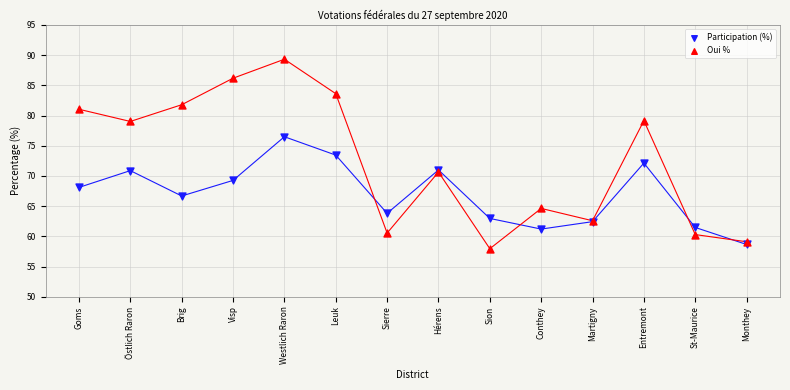

Which series reaches the maximum Y coordinate?

Oui %